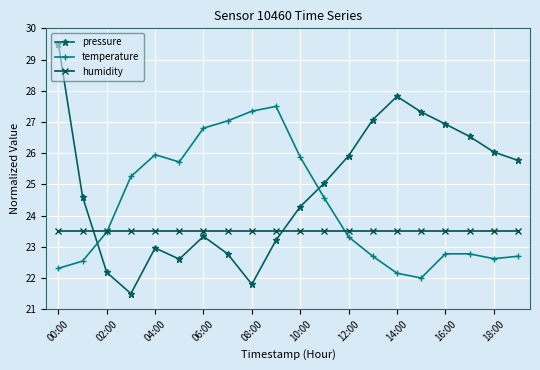

Which series has the largest total across all categories?

pressure